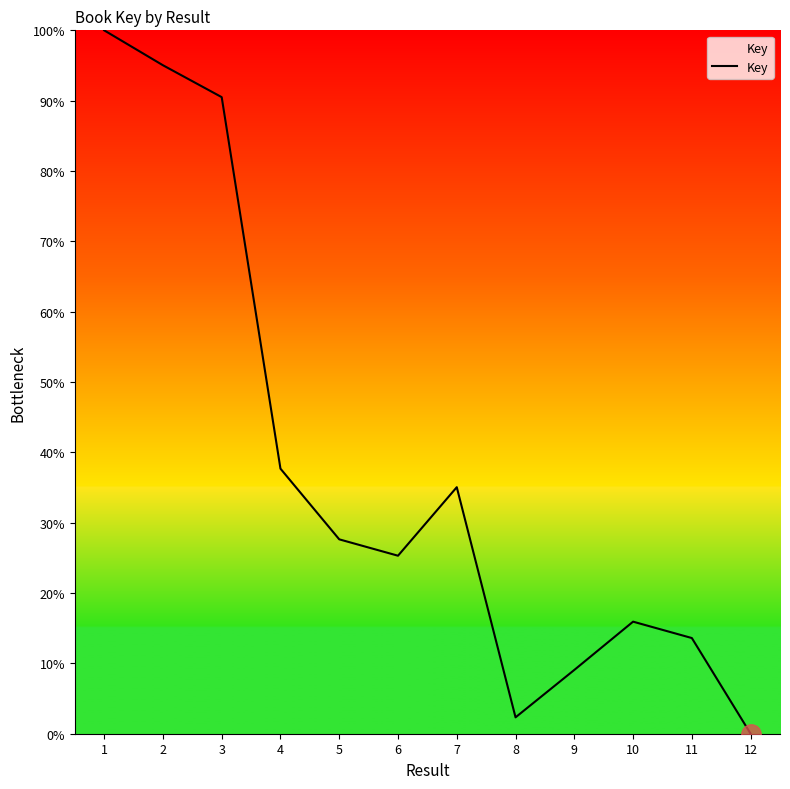

How many categories are shown in the chart?

12